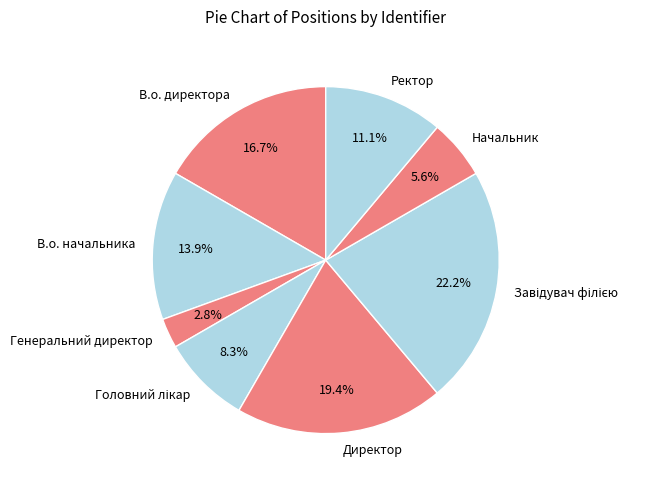

Which slice is the smallest?

Генеральний директор